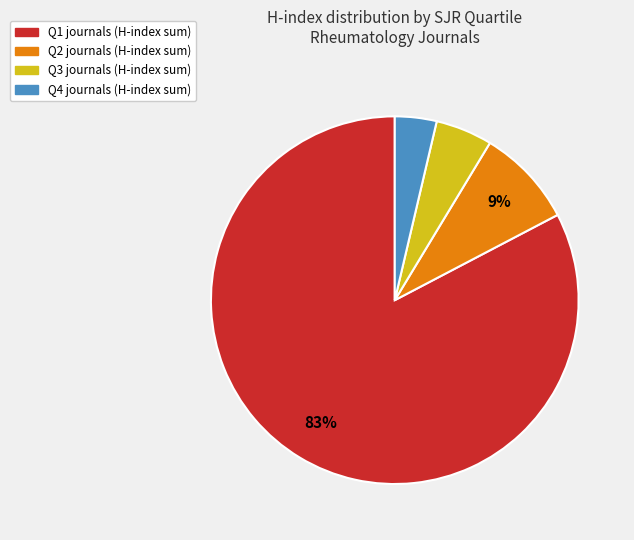

Does any single category account for the majority?

Yes